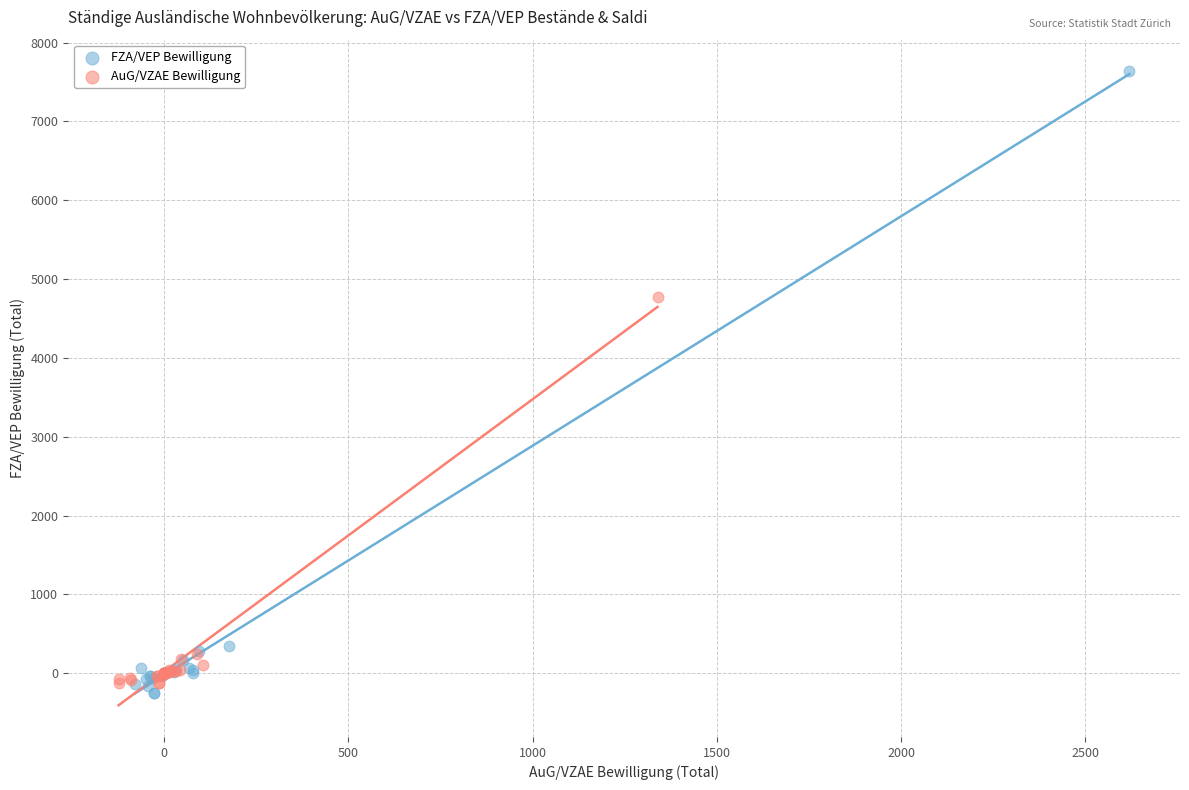

Which series reaches the maximum Y coordinate?

FZA/VEP Bewilligung